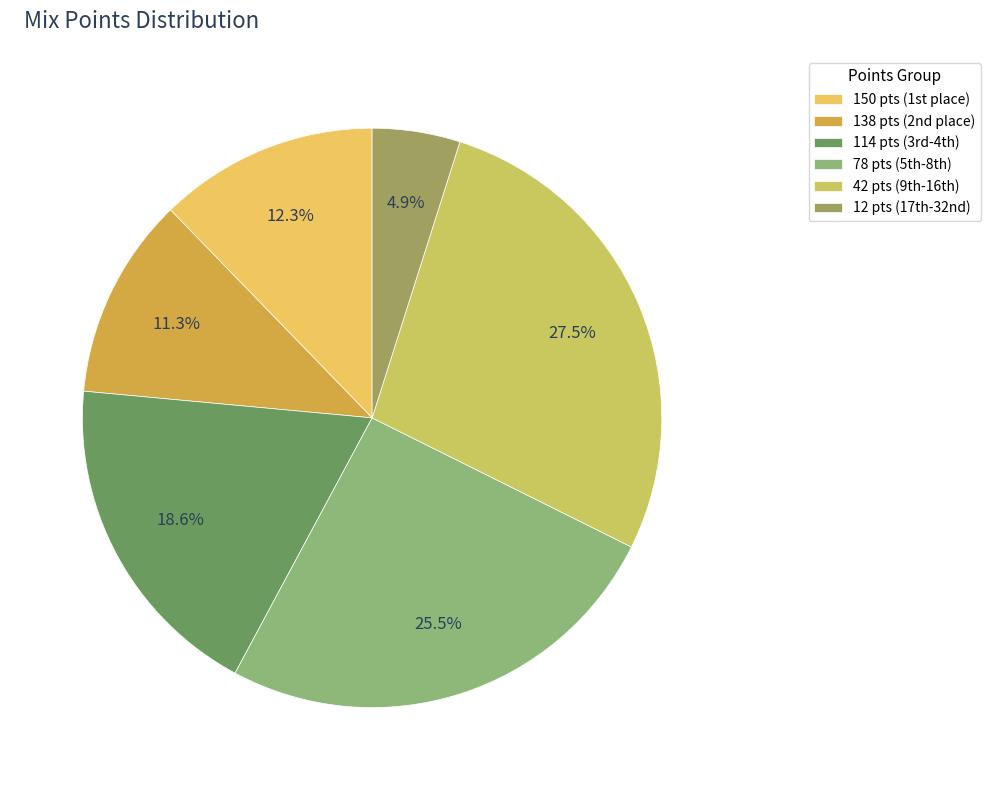

Does any single category account for the majority?

No